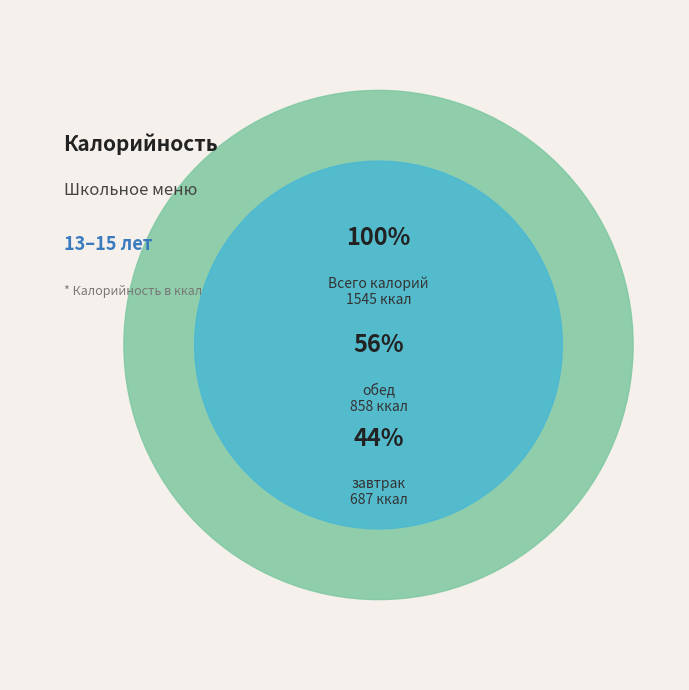

To the nearest percent, what is the difference between the largest and smallest slice percentages?

11%